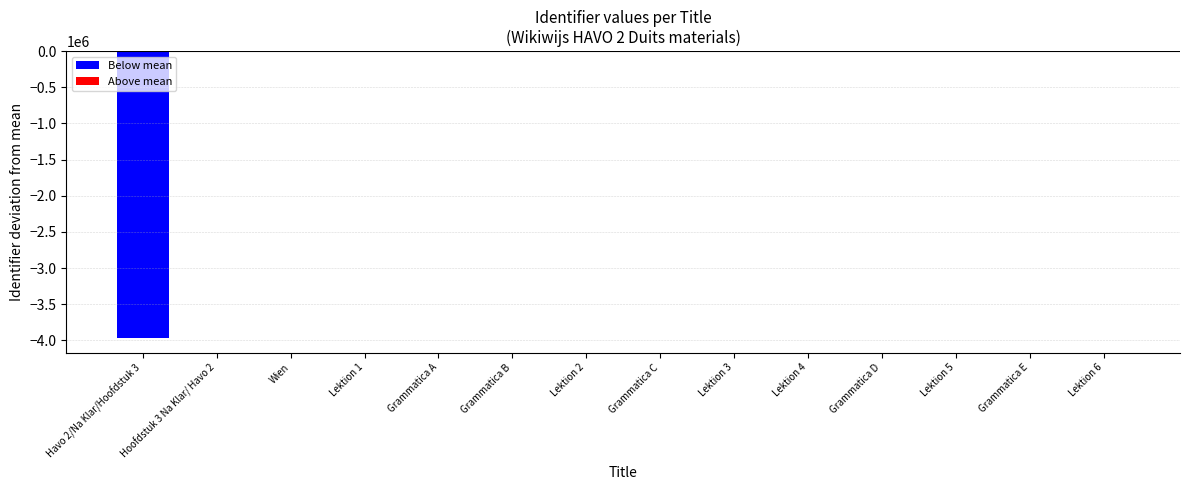

How many positive values are there?

13